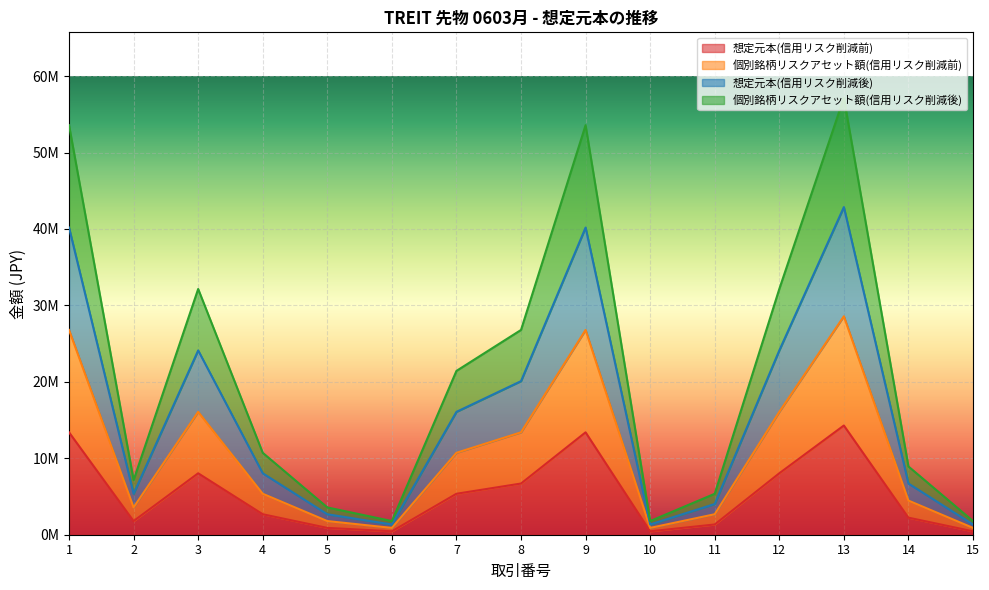

True or false: 想定元本(信用リスク削減後) has more than 0 points higher than both neighbors.

True